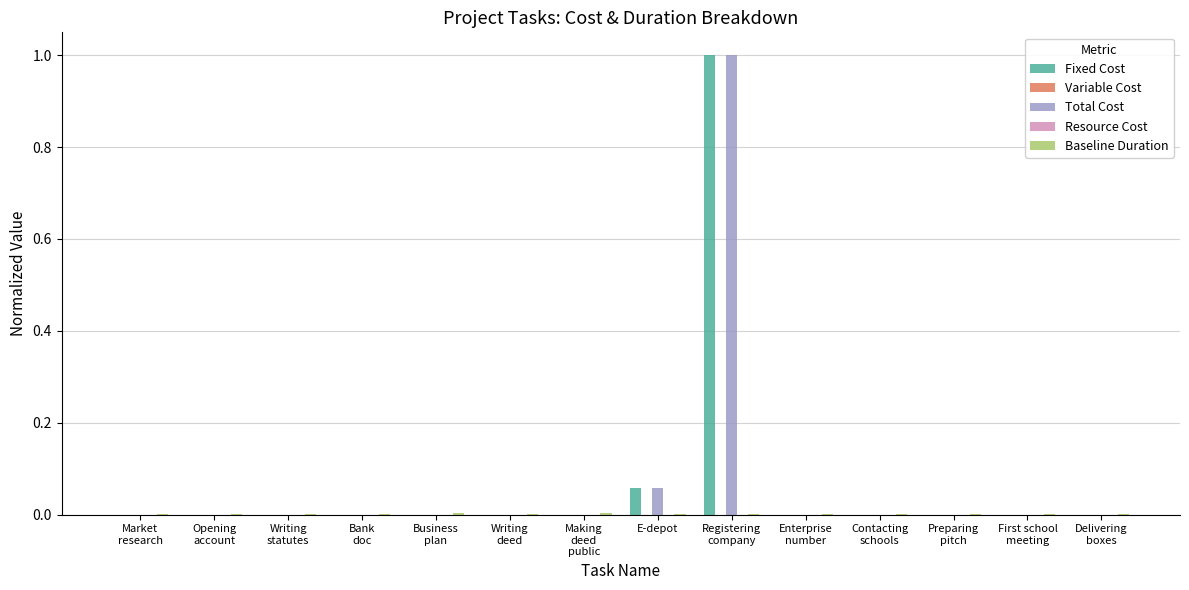

Where is Resource Cost nearest to the value 0?

Market
research